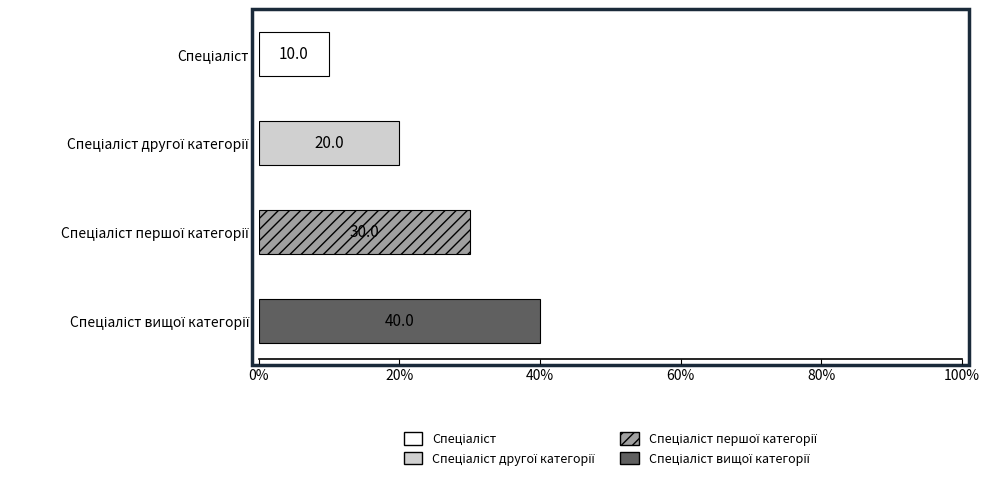

List the labels in order of value, largest first.

Спеціаліст вищої категорії, Спеціаліст першої категорії, Спеціаліст другої категорії, Спеціаліст